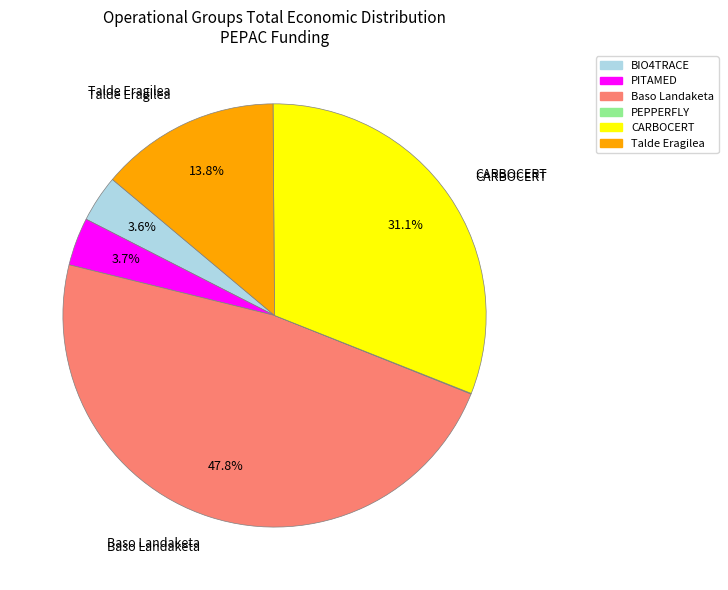

Which category has the biggest portion of the pie?

Baso Landaketa